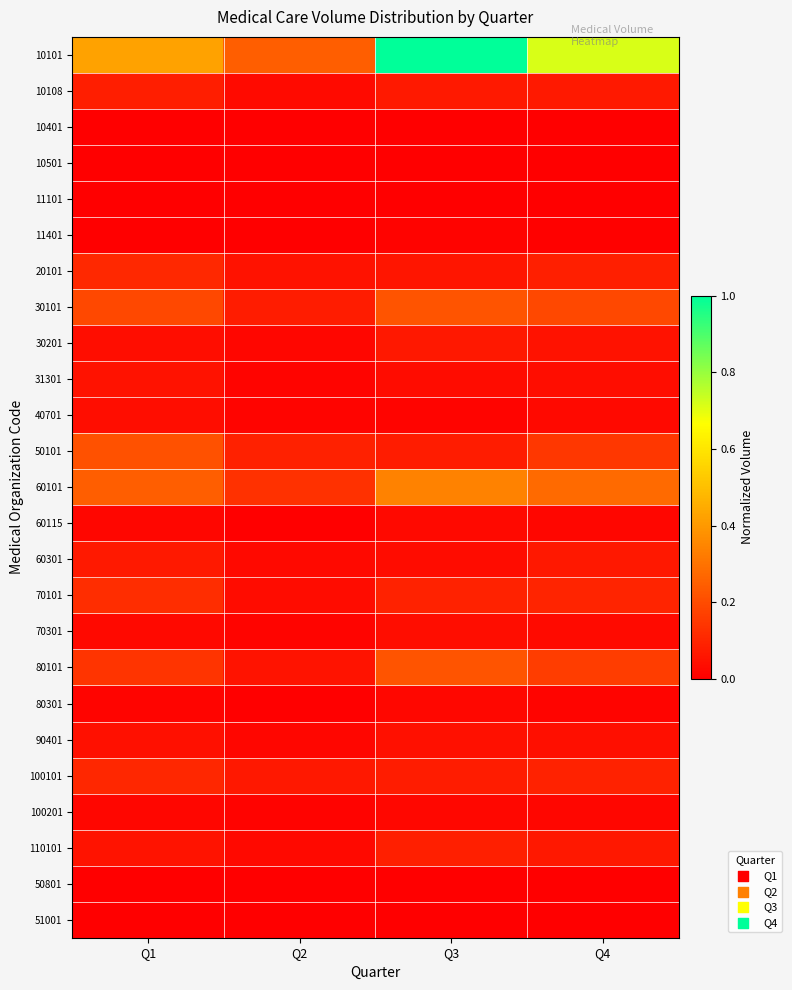

At Q1, list the series in order from largest to smallest.

10101, 60101, 50101, 30101, 80101, 70101, 20101, 100101, 10108, 60301, 110101, 31301, 90401, 30201, 40701, 70301, 60115, 100201, 80301, 11401, 10501, 10401, 11101, 50801, 51001